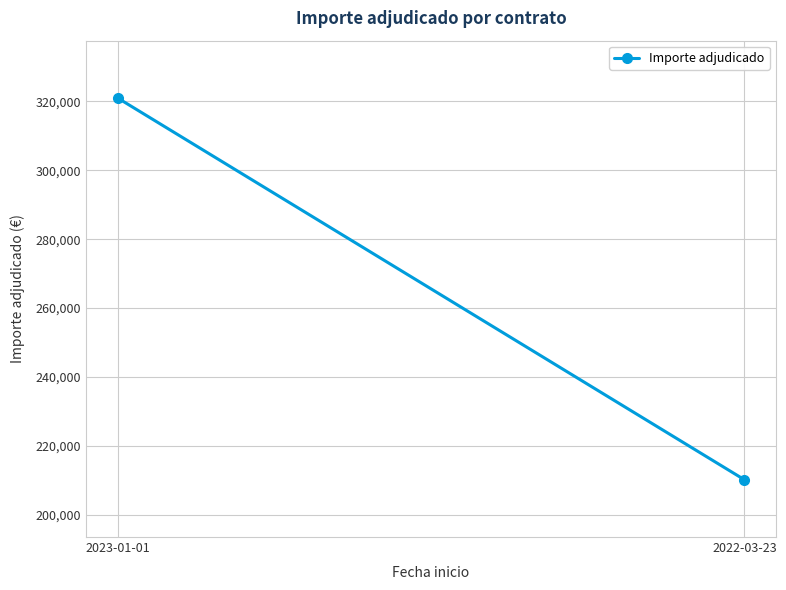

Reading left to right, what are all the values shown in this chart?

321003.8	210192.0